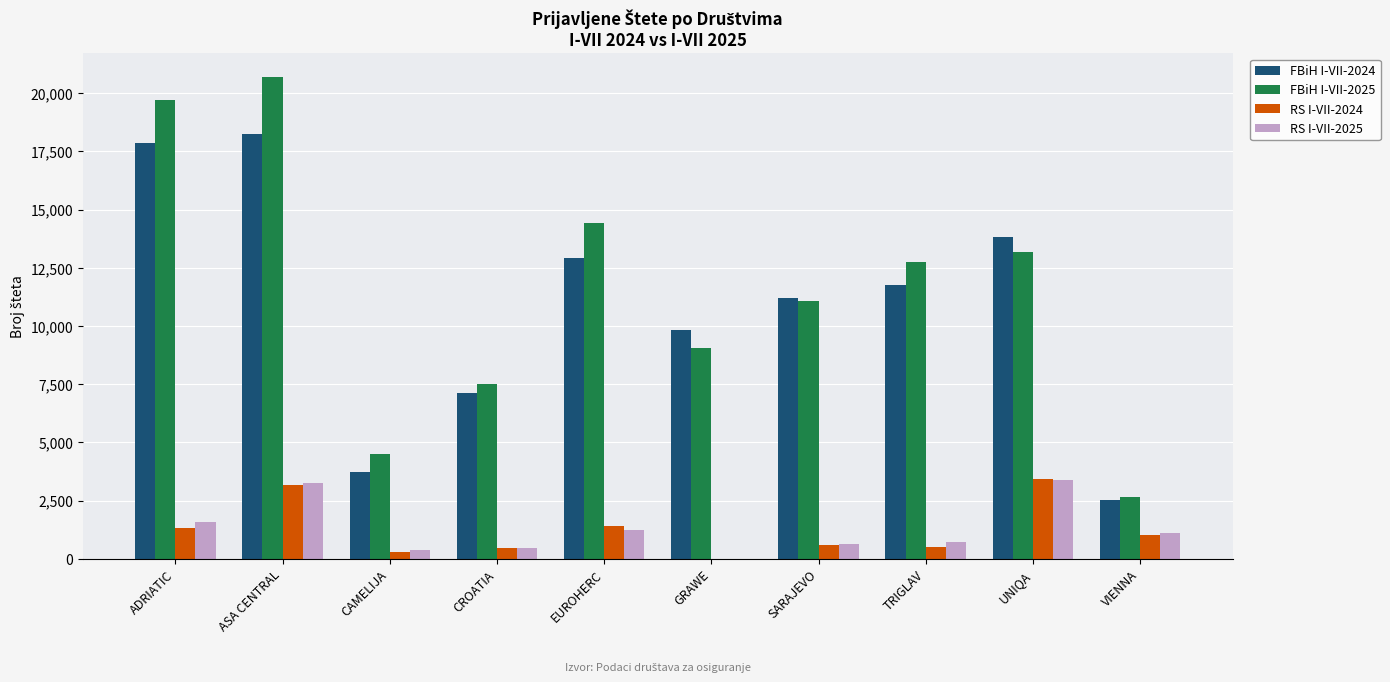

Where does the RS I-VII-2024 series first go above 1006?

ADRIATIC